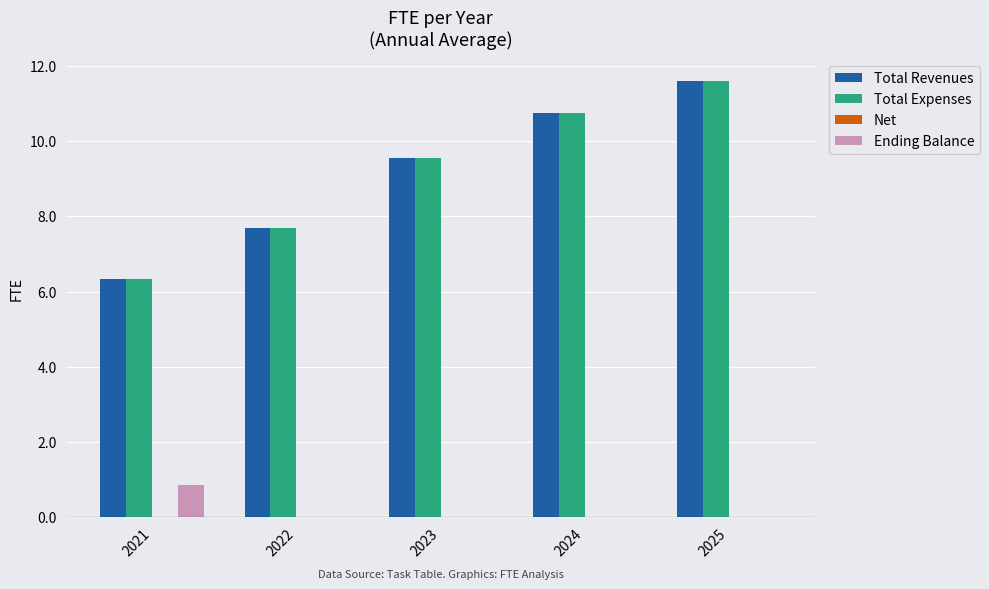

At which category is the sum across all series the highest?

2025